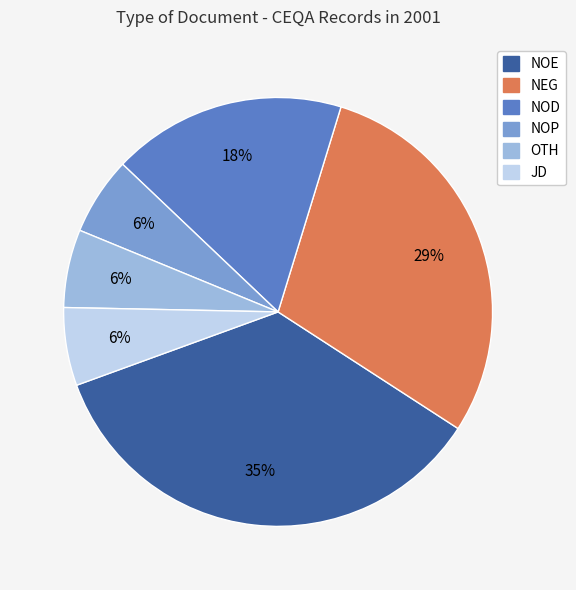

What percentage is the NOE slice, to the nearest percent?

35%